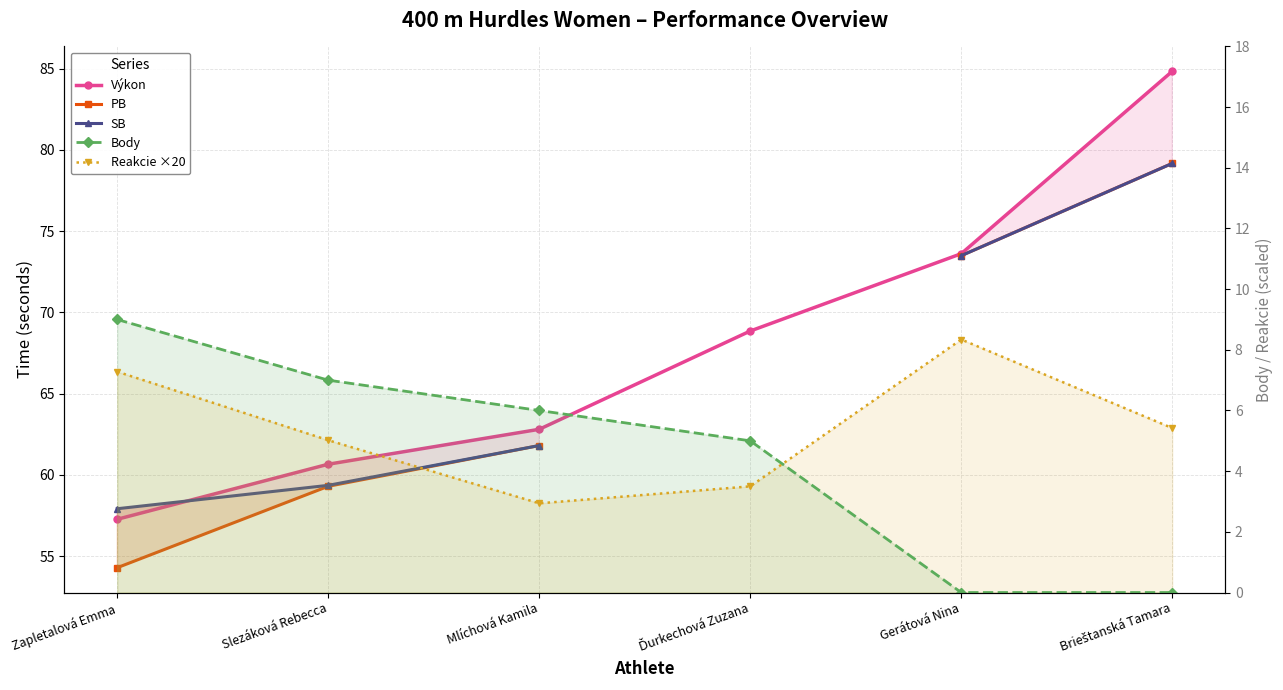

Which series changed the most between Zapletalová Emma and Gerátová Nina?

PB